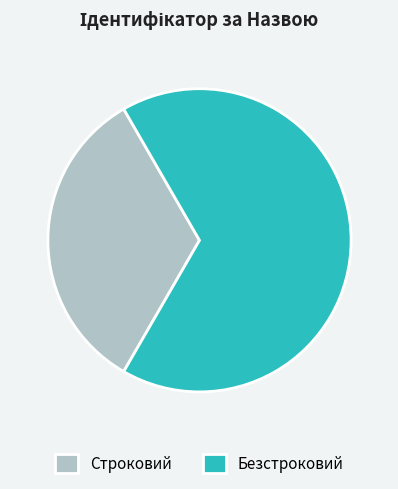

Approximately how many times larger is the value at Строковий compared to Безстроковий?

0.5